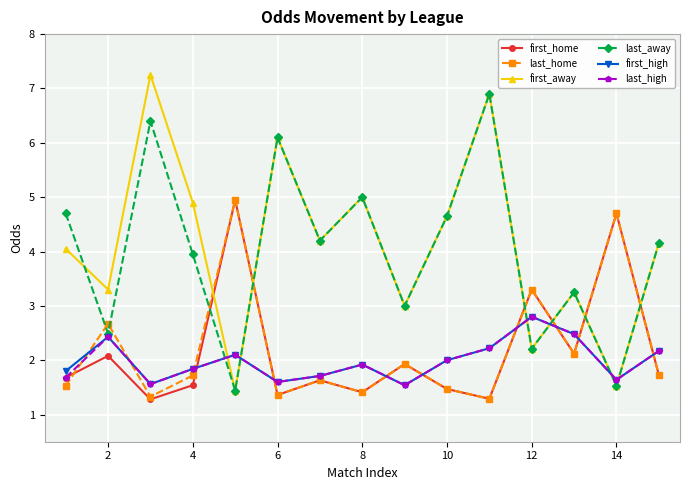

Which series has the widest spread of values?

first_away